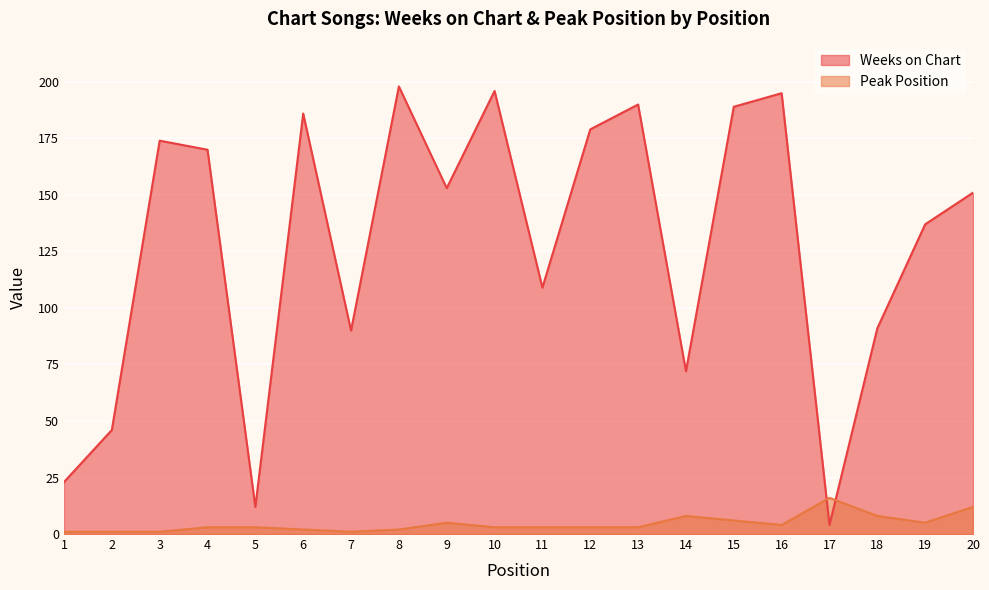

How many categories are shown in the chart?

20